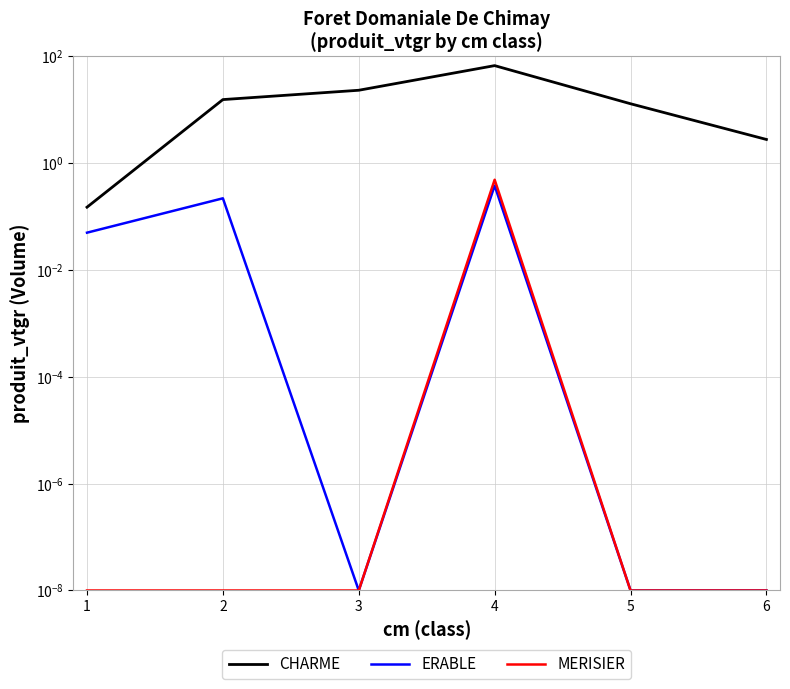

Rank the series at 3 from lowest to highest value.

ERABLE, MERISIER, CHARME